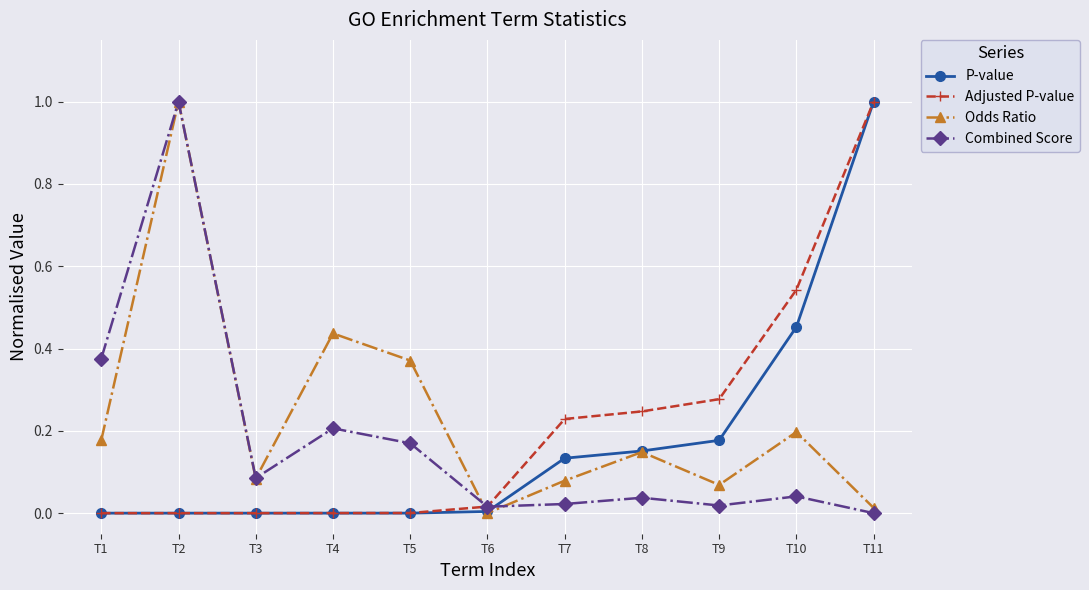

What is the maximum value shown in the chart?

1.0